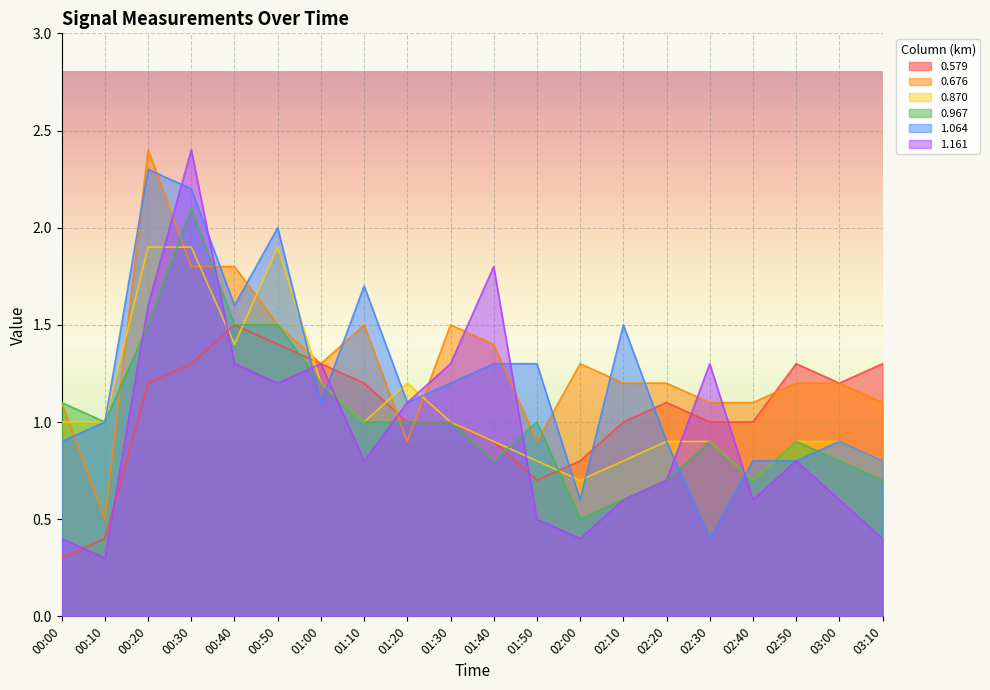

Between 01:00 and 02:00, which is larger?

01:00